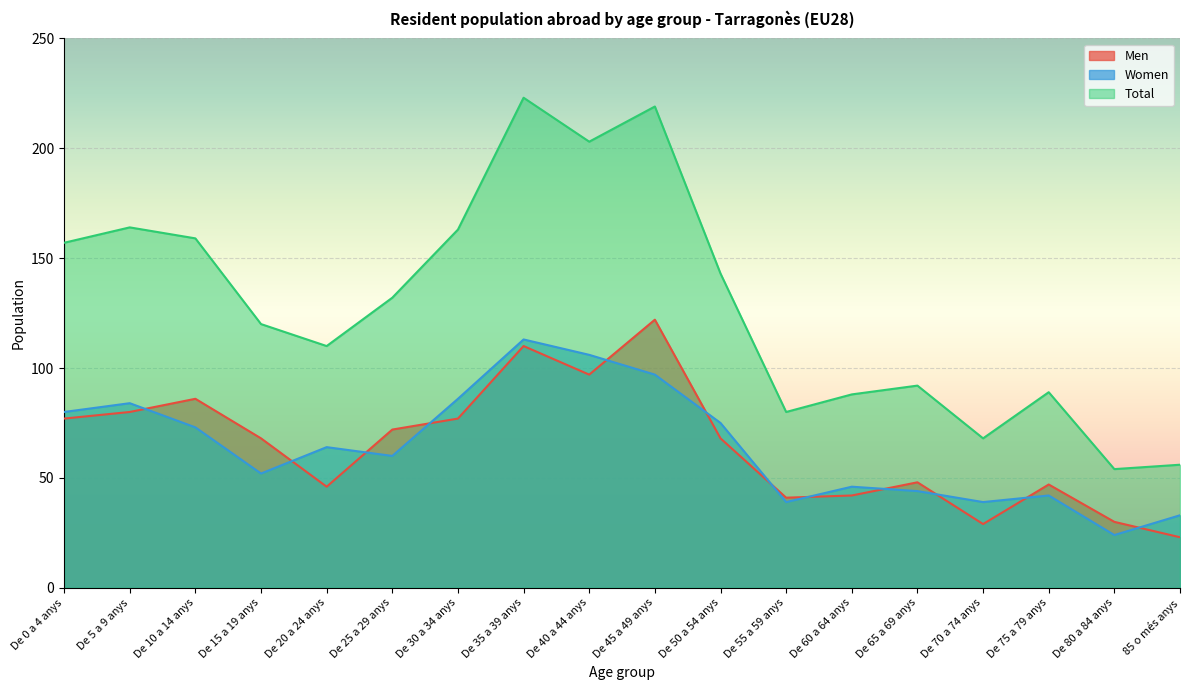

How many values in the Men series exceed 68?

8